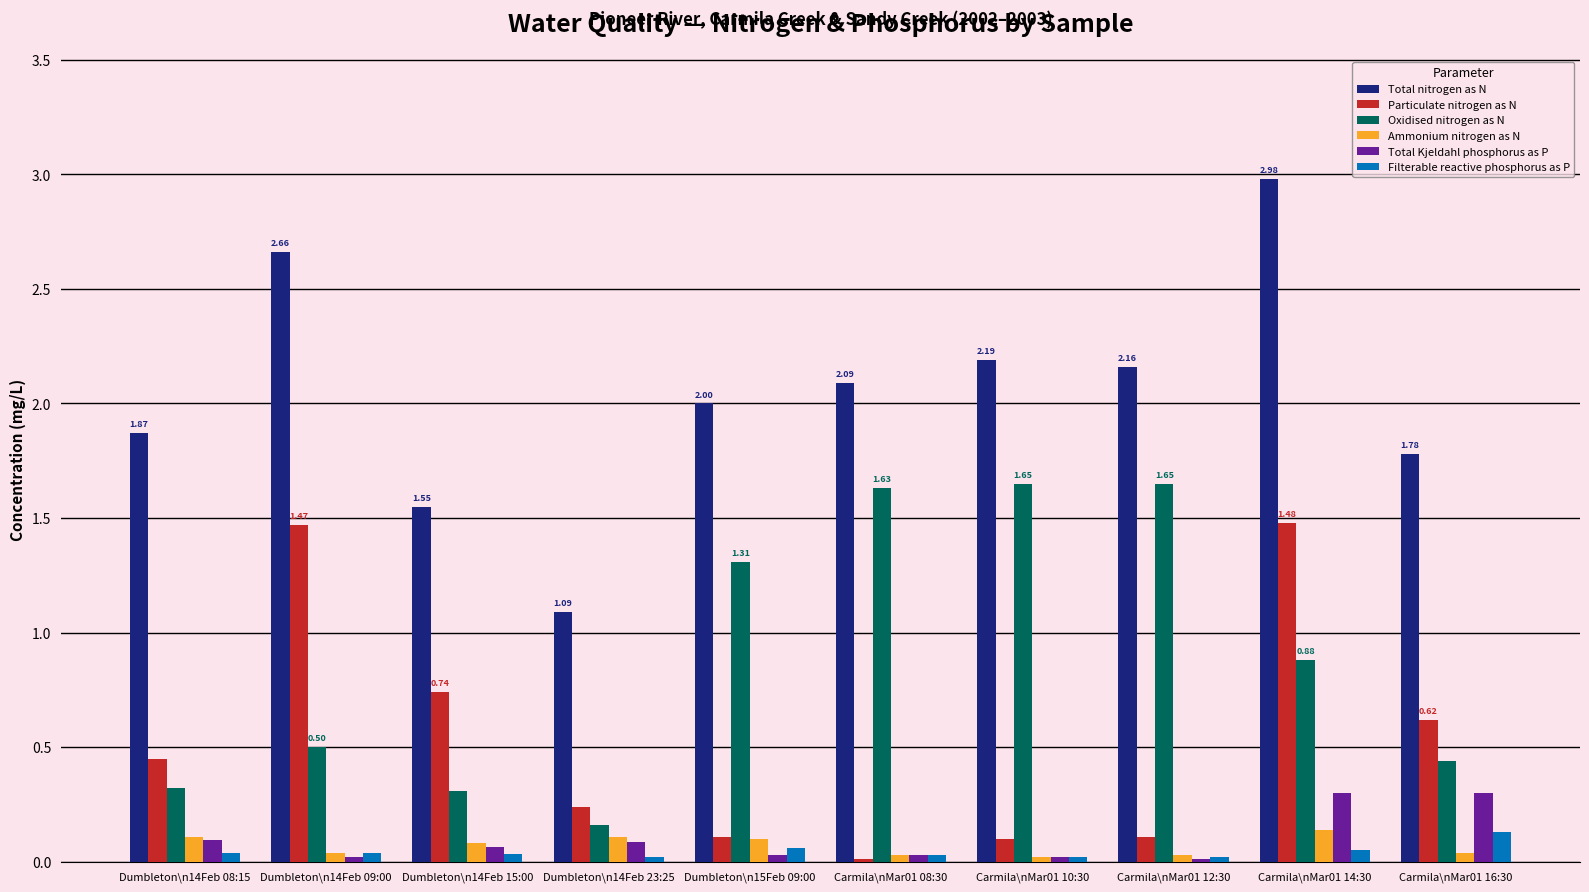

What is the greatest value displayed?

3.0